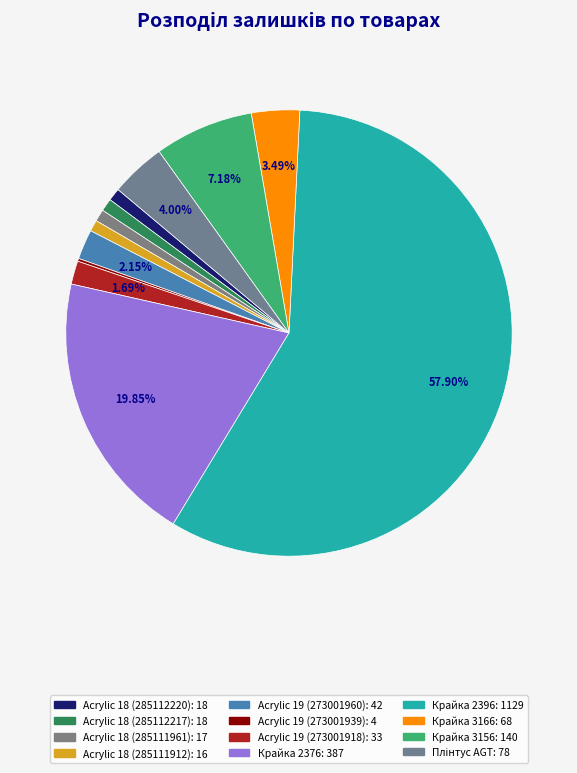

To the nearest percent, what is the difference between the largest and smallest slice percentages?

58%